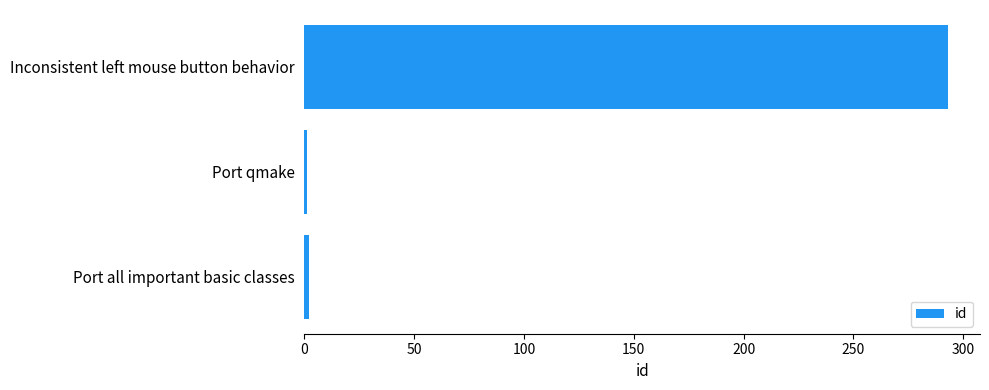

The chart shows a value of 146 at Inconsistent left mouse button behavior. True or false?

False